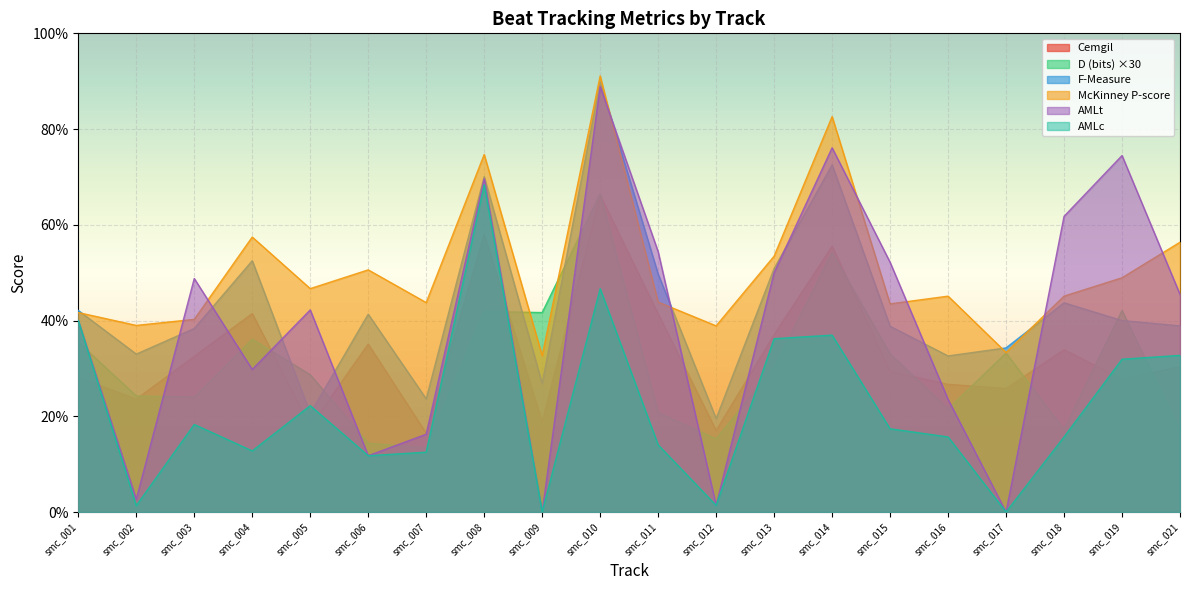

At which category does McKinney P-score reach its first local peak?

smc_004